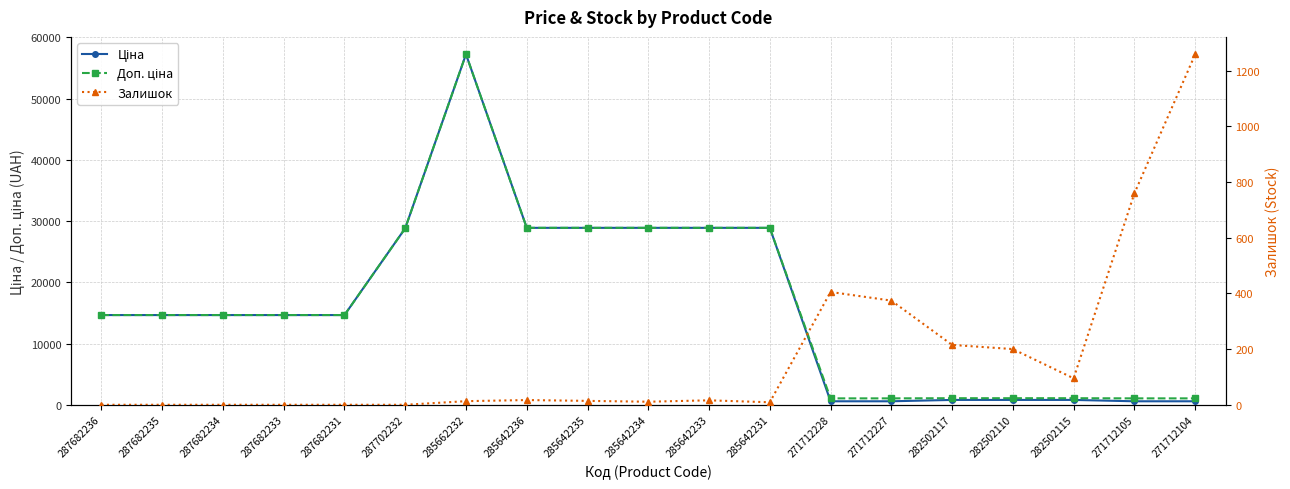

List the series in order of their peak value, lowest first.

Залишок, Ціна, Доп. ціна